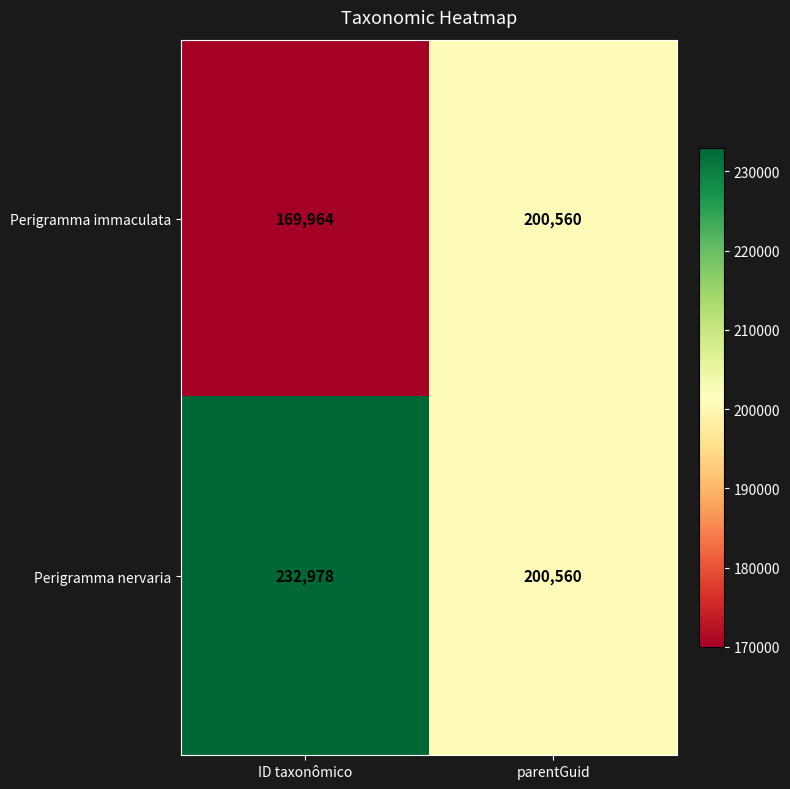

How many data points does each series have?

2